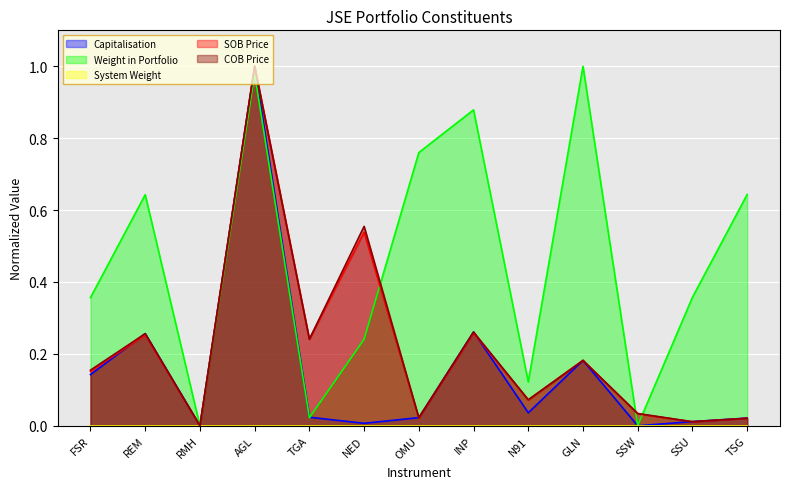

Between which two adjacent categories do SOB Price and Weight in Portfolio first intersect?

NED and OMU